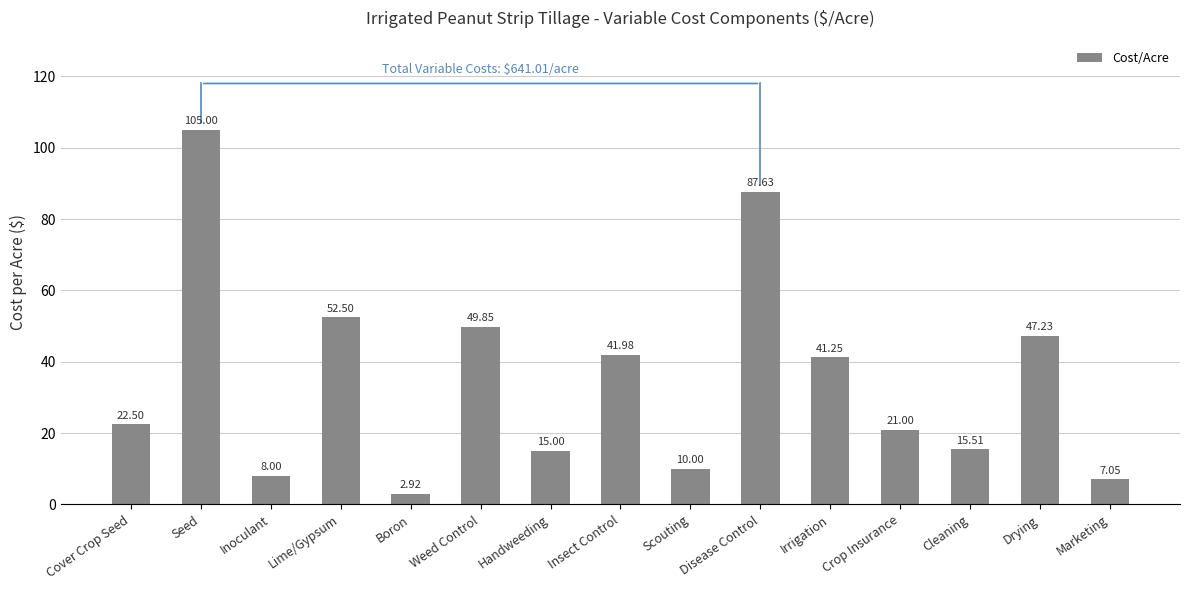

What is the difference between the values at Insect Control and Lime/Gypsum?

10.5